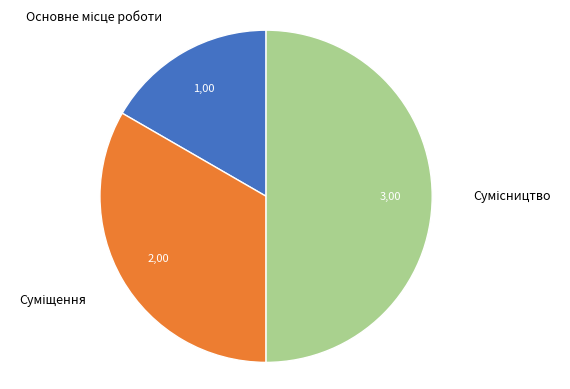

What percentage is the Основне місце роботи slice, to the nearest percent?

17%